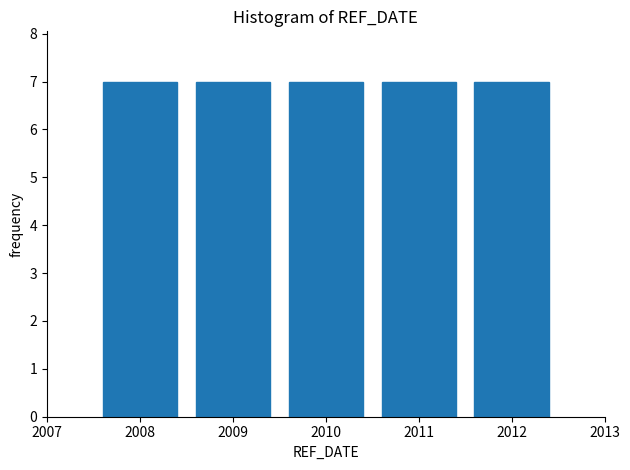

Reading left to right, list every bar in this chart as the range it spans on the x-axis followed by its height. The values are not printed on the chart, so give them approximately, as read against the axis.

2007.5 to 2008.5: 7
2008.5 to 2009.5: 7
2009.5 to 2010.5: 7
2010.5 to 2011.5: 7
2011.5 to 2012.5: 7